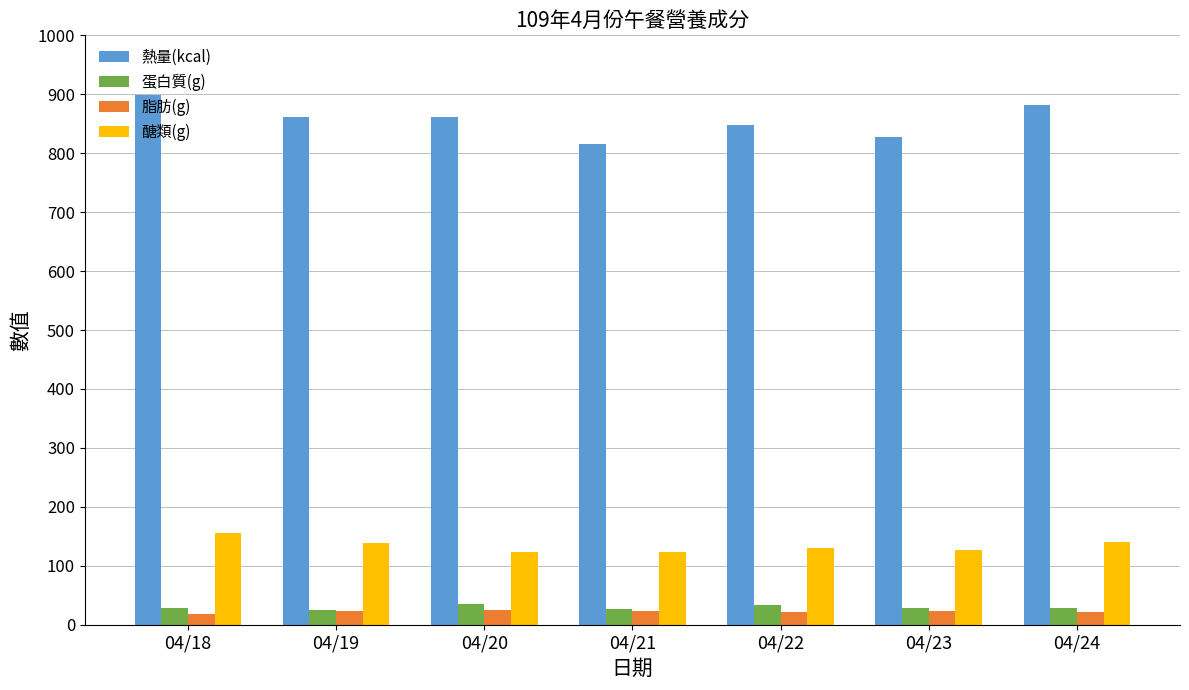

The value of 熱量(kcal) at 04/20 is 461.2. True or false?

False